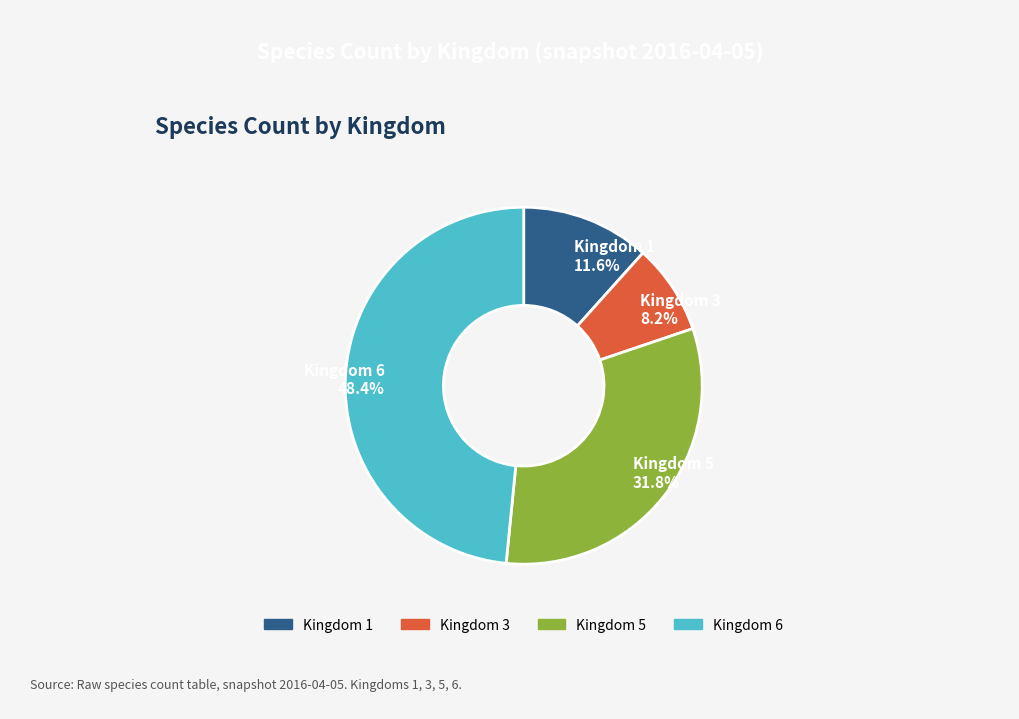

Rank the categories by value from lowest to highest.

Kingdom 3, Kingdom 1, Kingdom 5, Kingdom 6